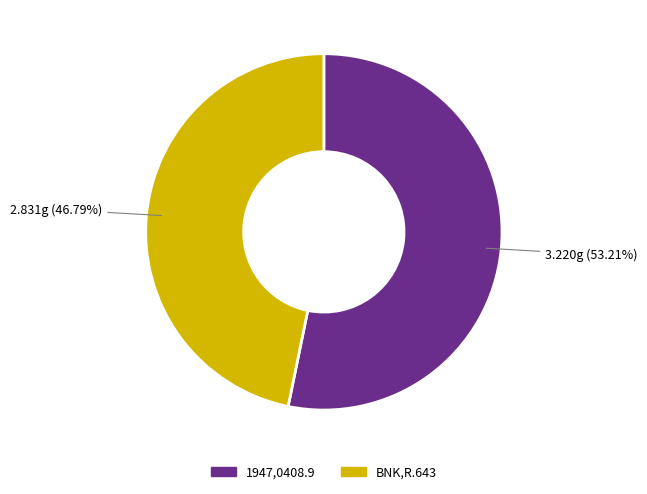

Does BNK,R.643 represent more than half of the total?

No